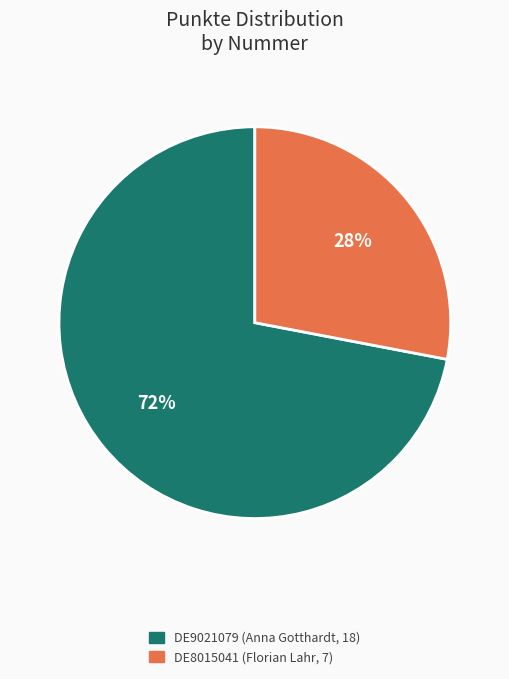

What percentage is the DE9021079 slice, to the nearest percent?

72%